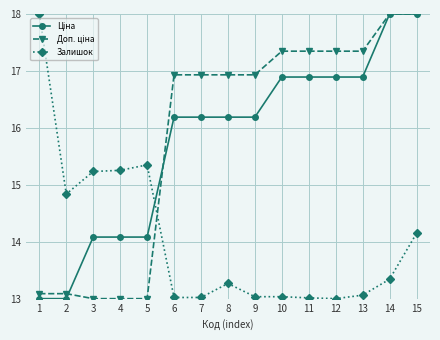

What is the lowest value of the Залишок series?

13.0